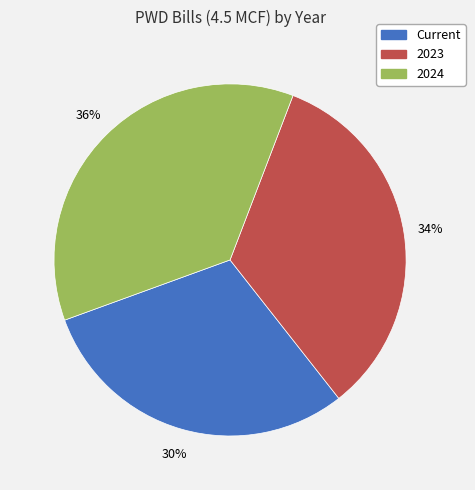

To the nearest percent, what percentage of the pie is Current?

30%